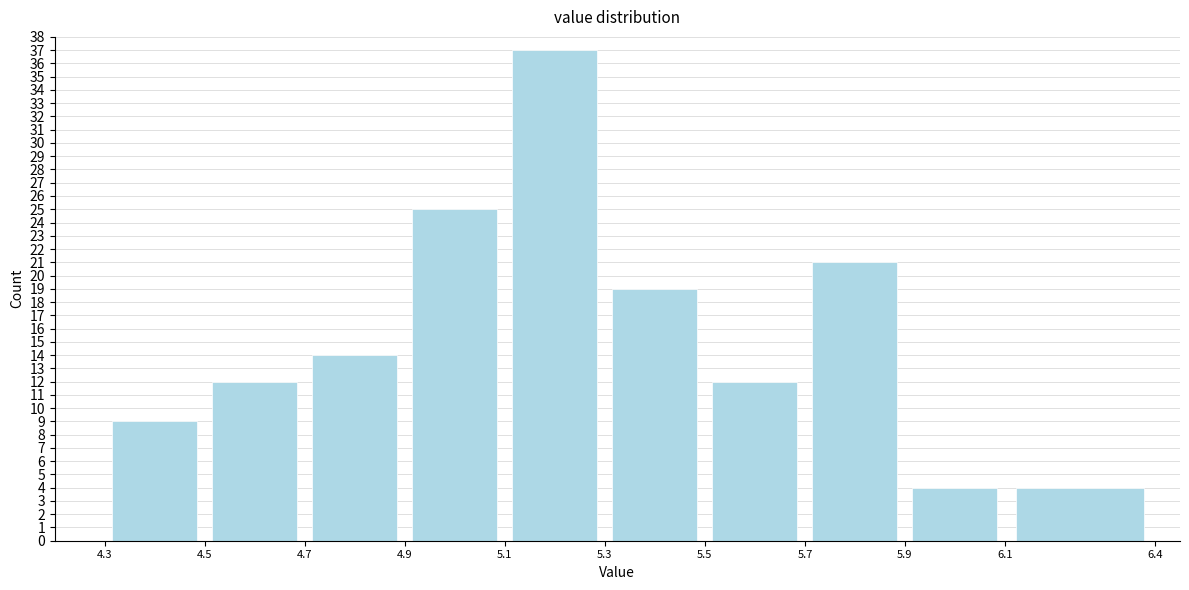

Reading left to right, transcribe this chart: for each bar, give the range it covers on the x-axis and its height. The values are not printed on the chart, so give them approximately, as read against the axis.

4.3 to 4.5: 9
4.5 to 4.7: 12
4.7 to 4.9: 14
4.9 to 5.1: 25
5.1 to 5.3: 37
5.3 to 5.5: 19
5.5 to 5.7: 12
5.7 to 5.9: 21
5.9 to 6.1: 4
6.1 to 6.4: 4